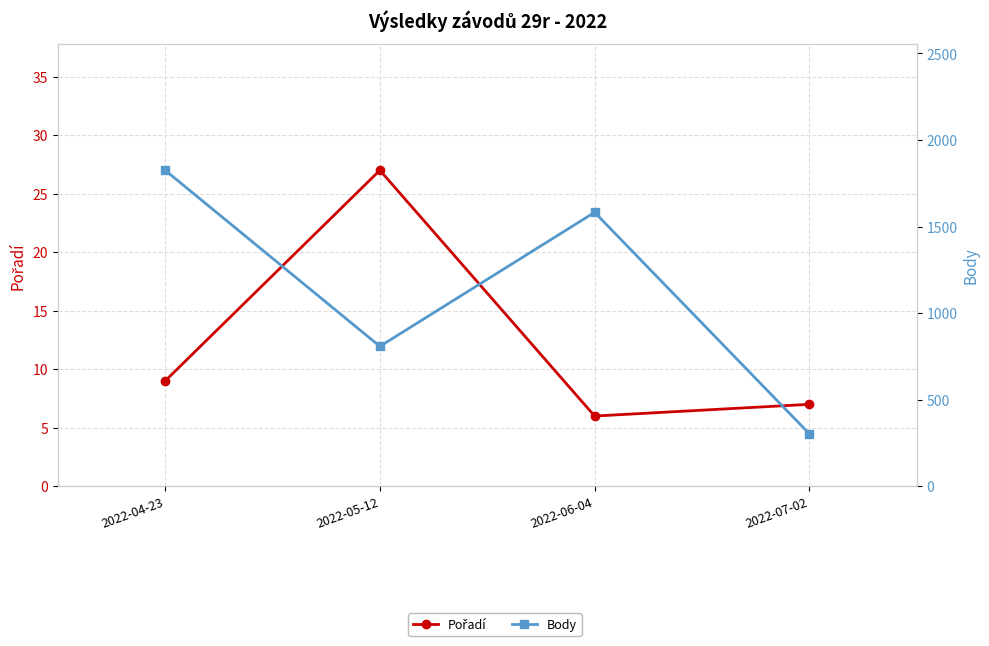

True or false: Pořadí has more than 2 interior local peaks.

False